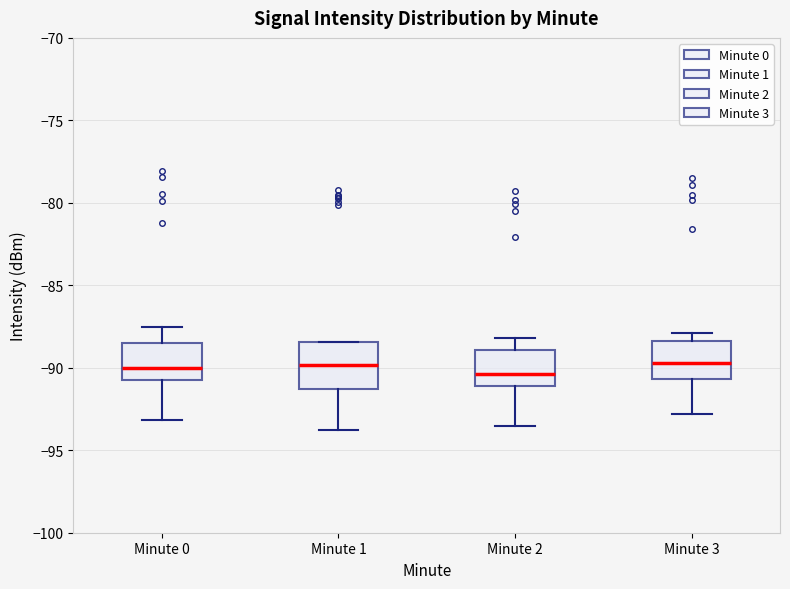

Where does the upper whisker of the box for Minute 0 end on the y-axis? The values are not printed on the chart, so give them approximately, as read against the axis.

-87.5